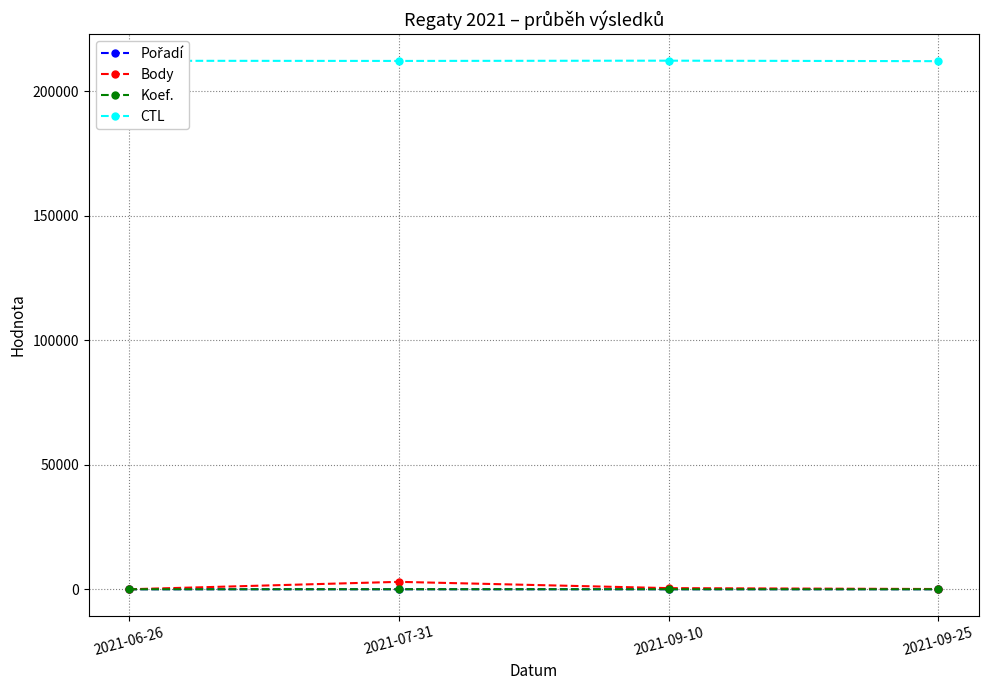

True or false: CTL and Koef. cross at least once.

False